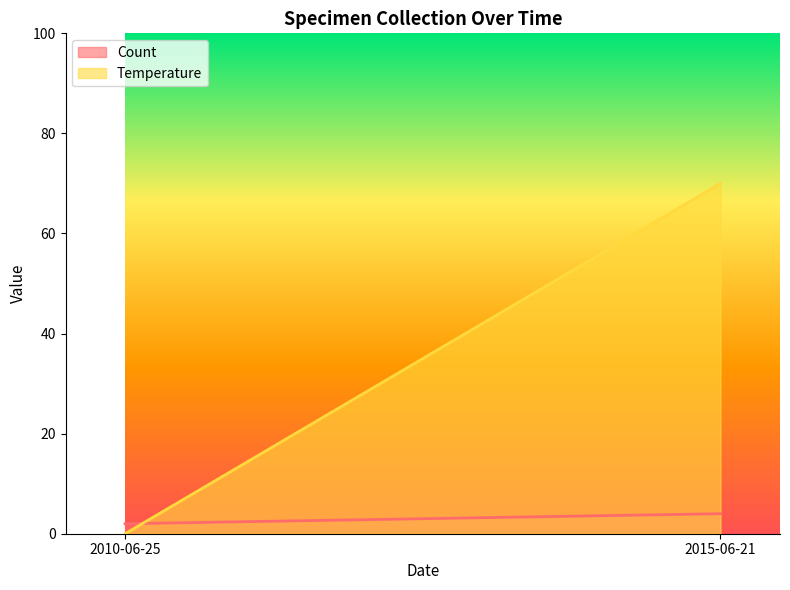

What is the highest value of the Count series?

4